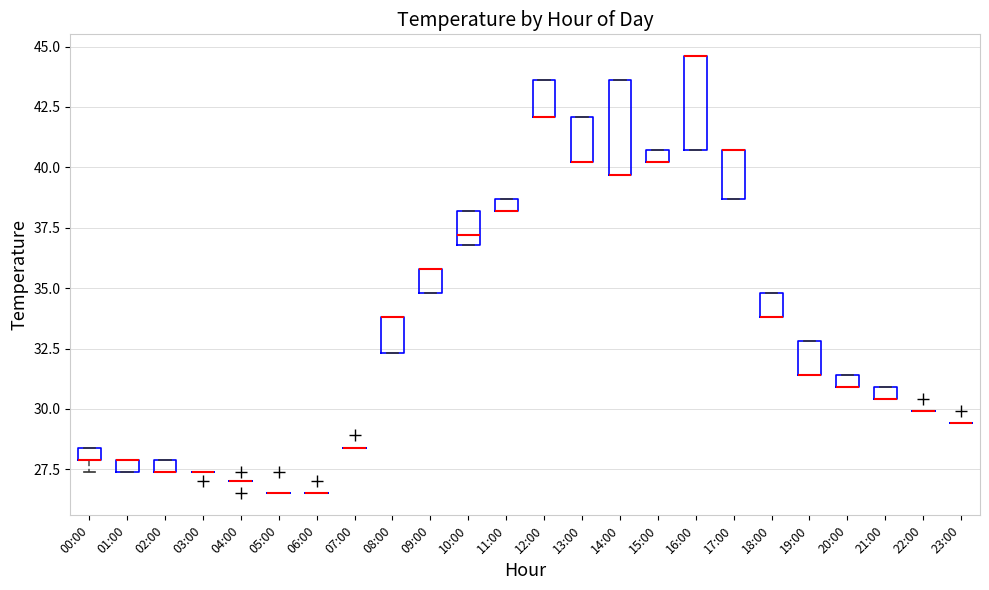

Where is the lower edge of the box for 10:00 on the y-axis? The values are not printed on the chart, so give them approximately, as read against the axis.

37.0